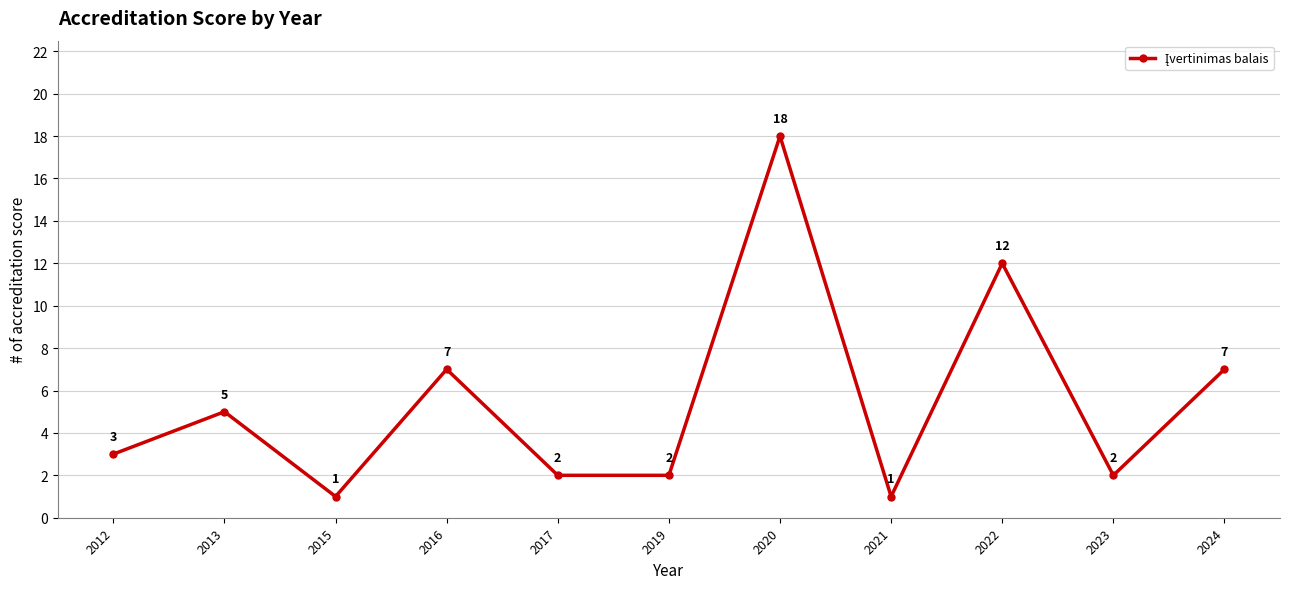

What is the ratio of the value at 2015 to the value at 2017?

0.5